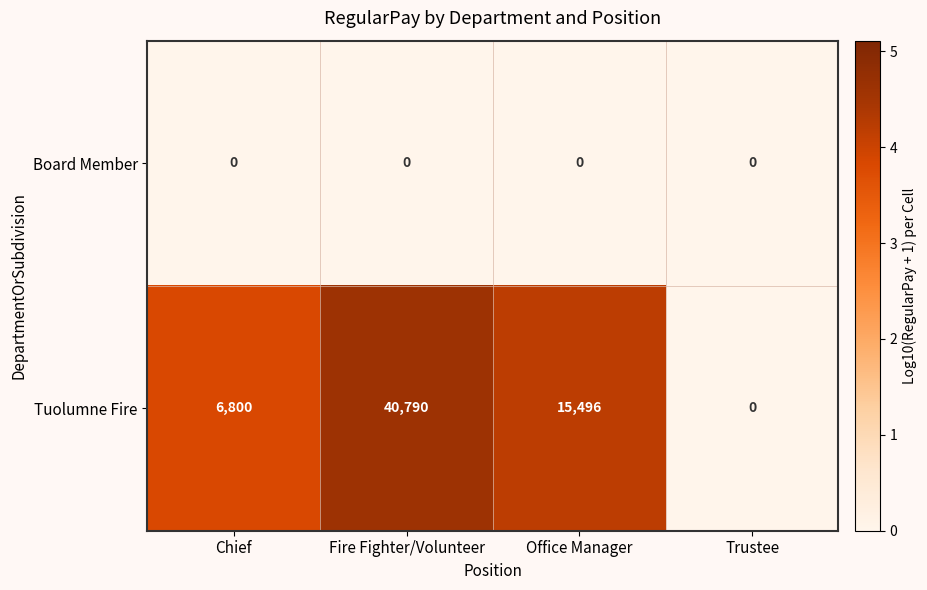

Where does the Tuolumne Fire series first go above 15496?

Fire Fighter/Volunteer